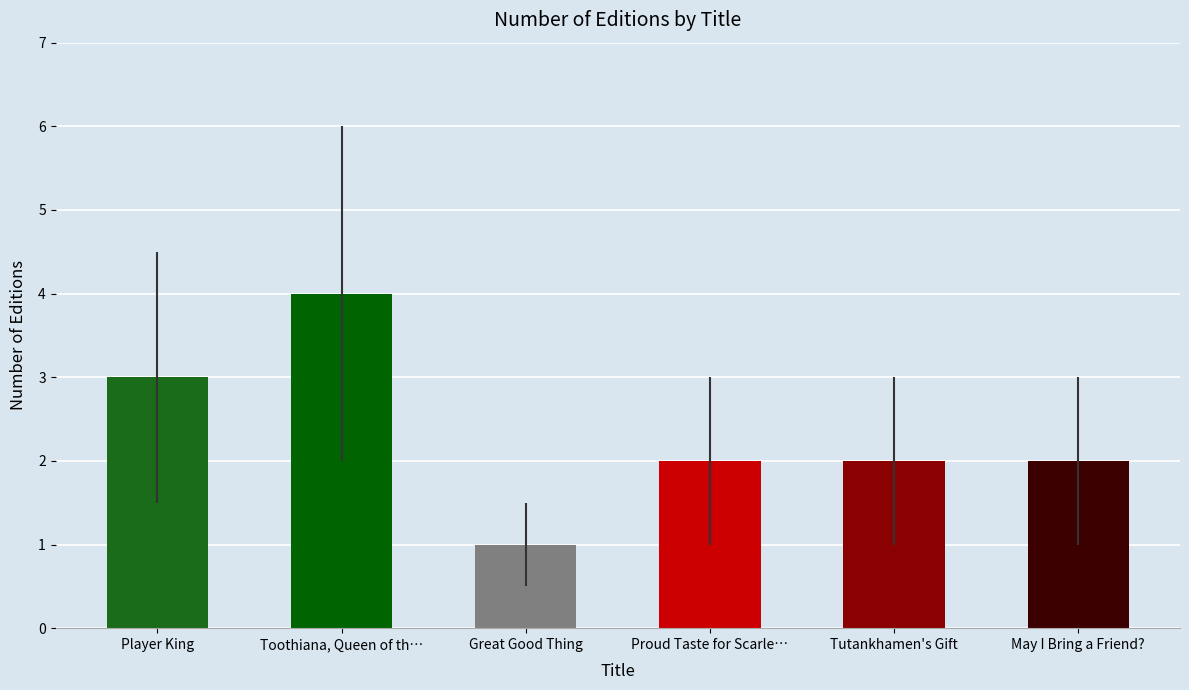

The value at Proud Taste for Scarle… is 2. True or false?

True